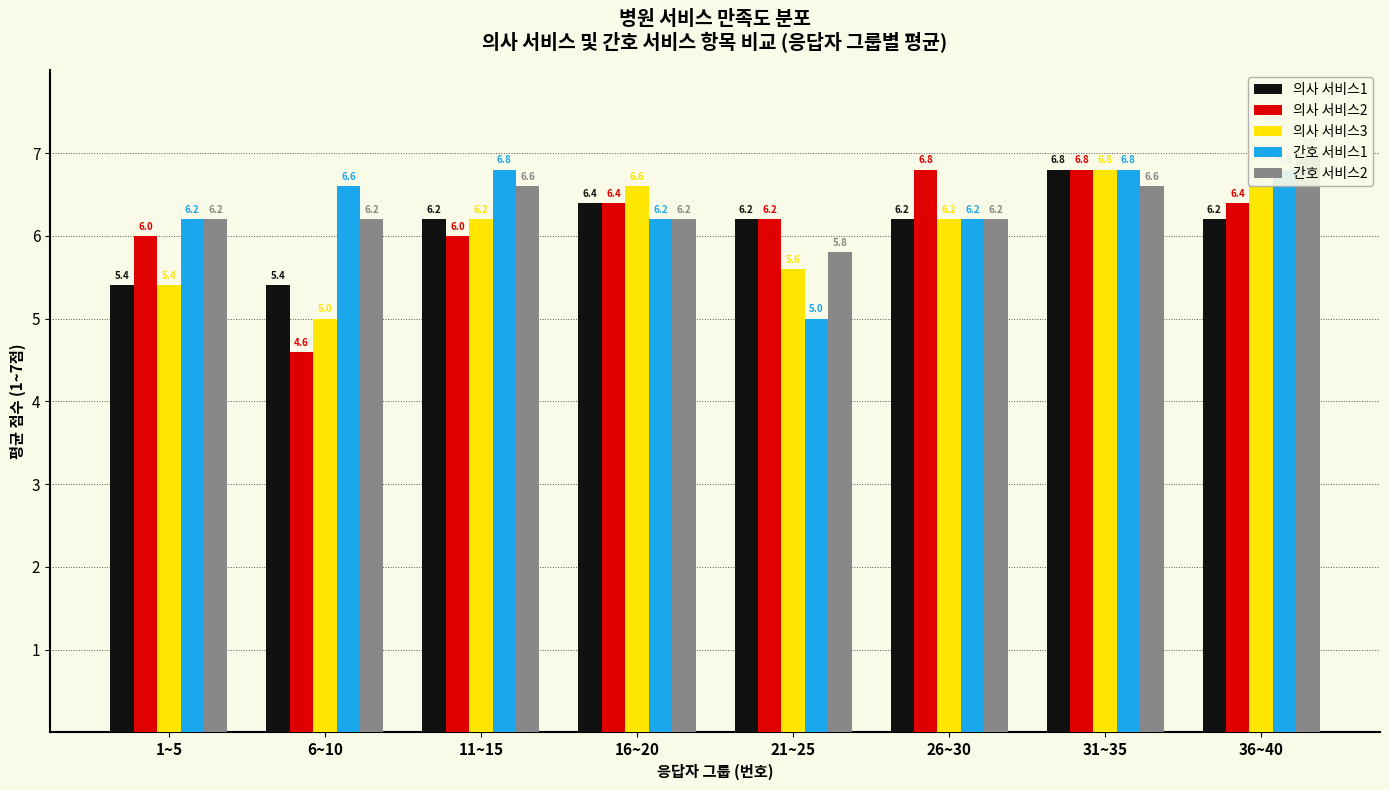

At which label does 의사 서비스2 reach its minimum?

6~10